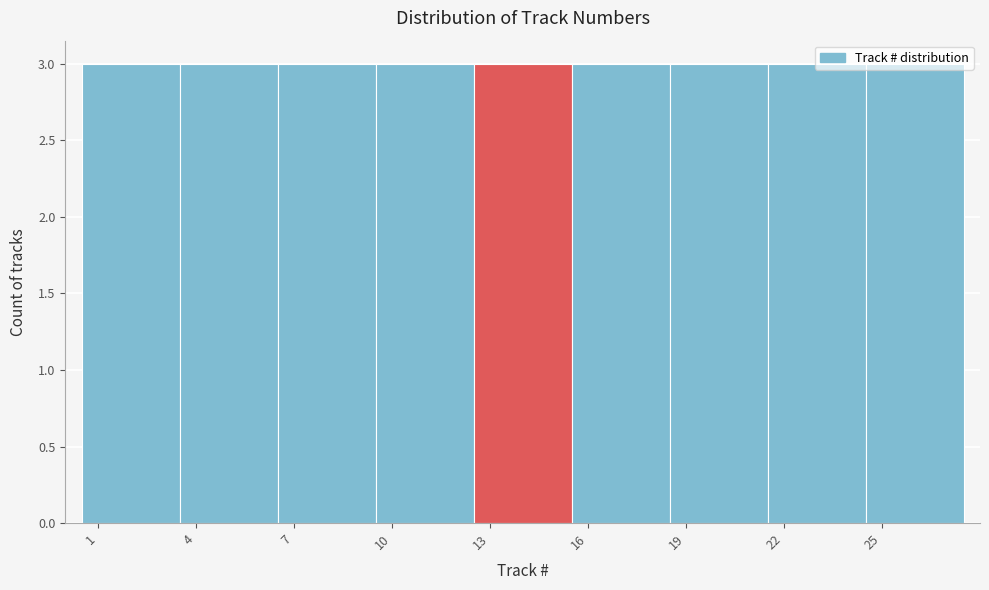

What is the height of the bar covering 21.5 to 24.5 on the x-axis? The values are not printed on the chart, so give them approximately, as read against the axis.

3